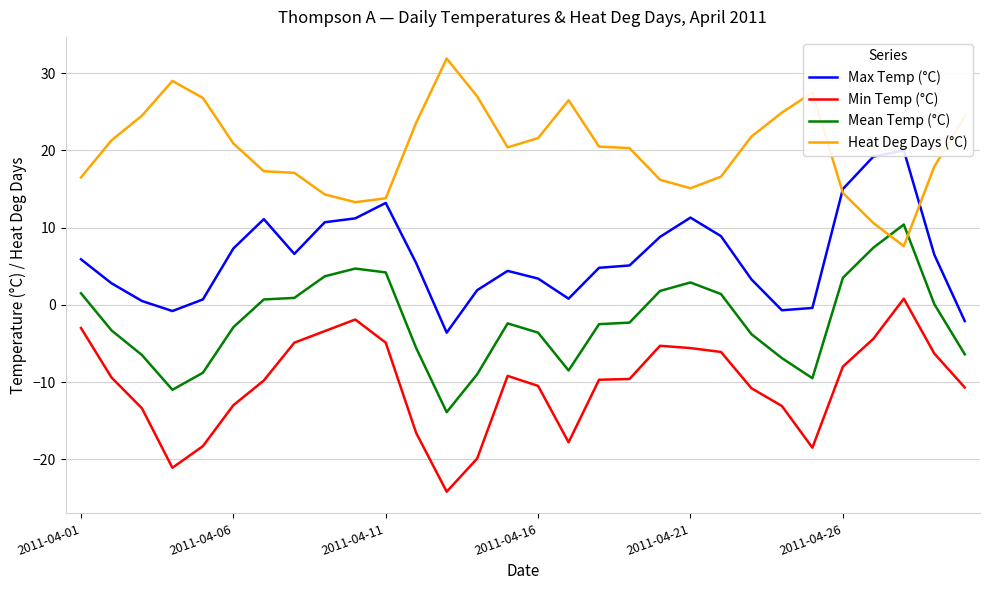

What is the sum of all Mean Temp (°C) values?

-63.7